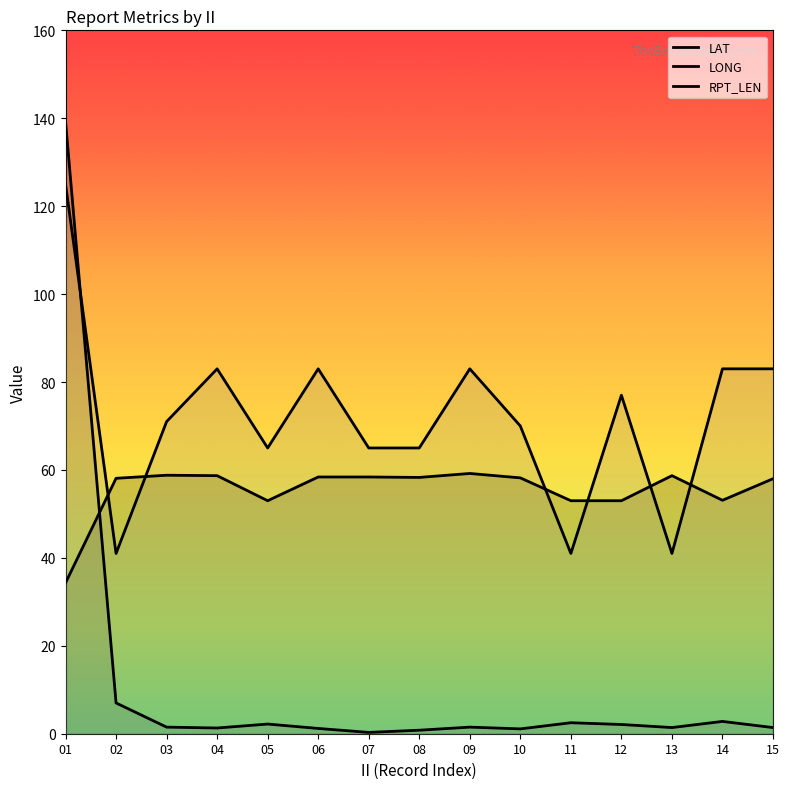

Reading left to right, transcribe all the data shown in this chart.

LAT: 34.3	58.1	58.8	58.7	53.0	58.4	58.4	58.3	59.2	58.2	53.0	53.0	58.7	53.1	58.0
LONG: 139.3	7.0	1.5	1.3	2.2	1.2	0.3	0.8	1.5	1.1	2.5	2.1	1.4	2.8	1.4
RPT_LEN: 125.0	41.0	71.0	83.0	65.0	83.0	65.0	65.0	83.0	70.0	41.0	77.0	41.0	83.0	83.0